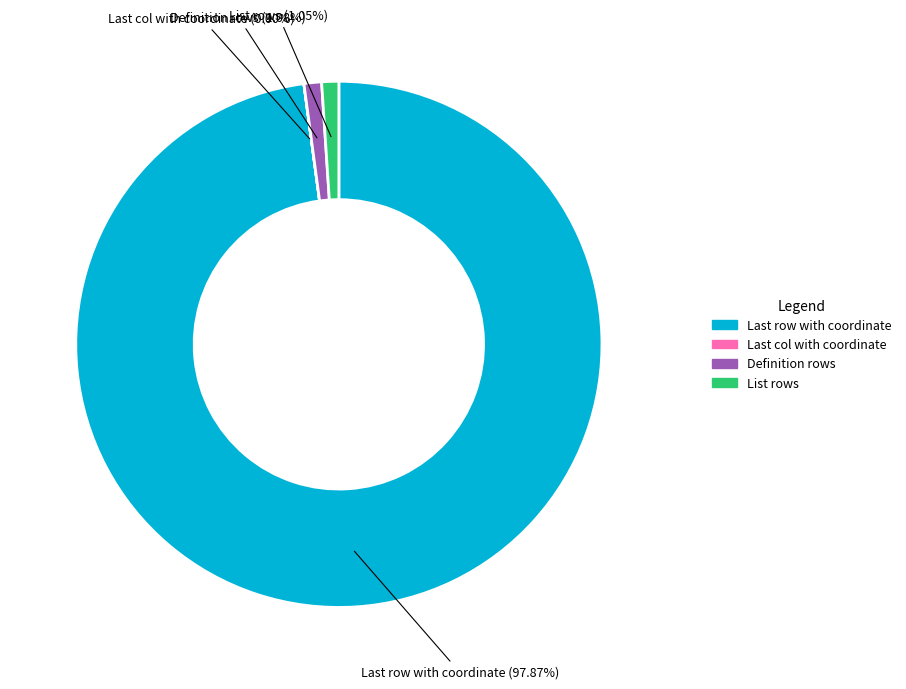

What is the ratio of the value at Definition rows to the value at List rows?

1.0